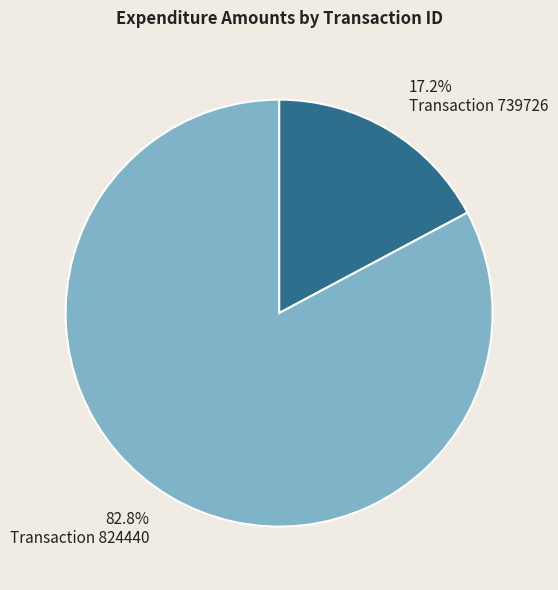

Is there a majority slice in this chart?

Yes